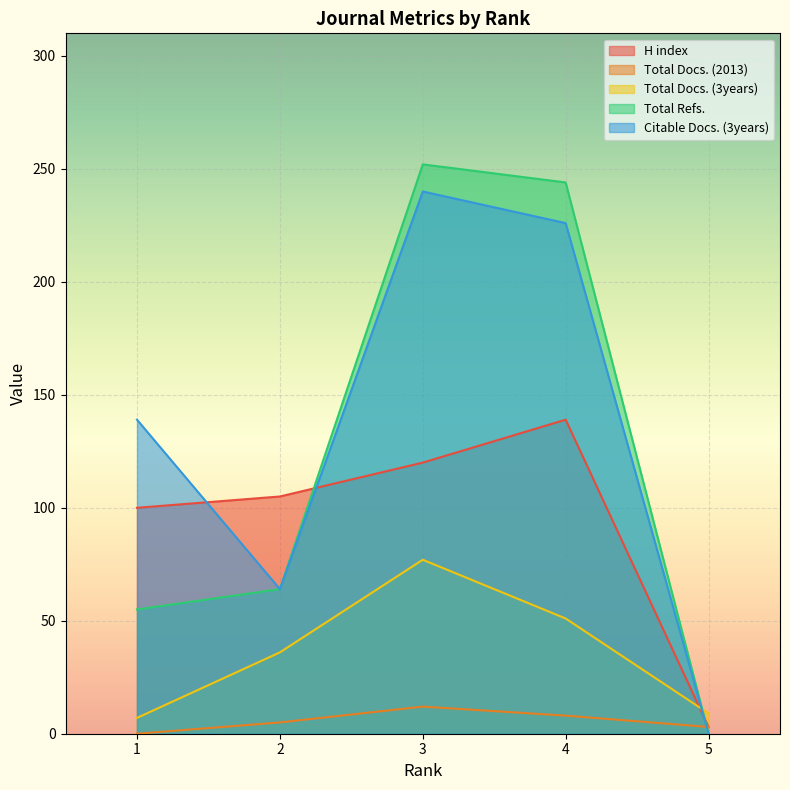

At how many categories does at least one series exceed 100?

4